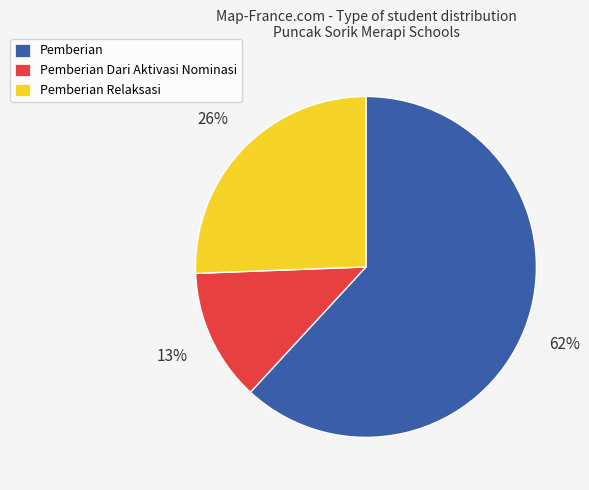

True or false: Pemberian accounts for 69% of the total.

False